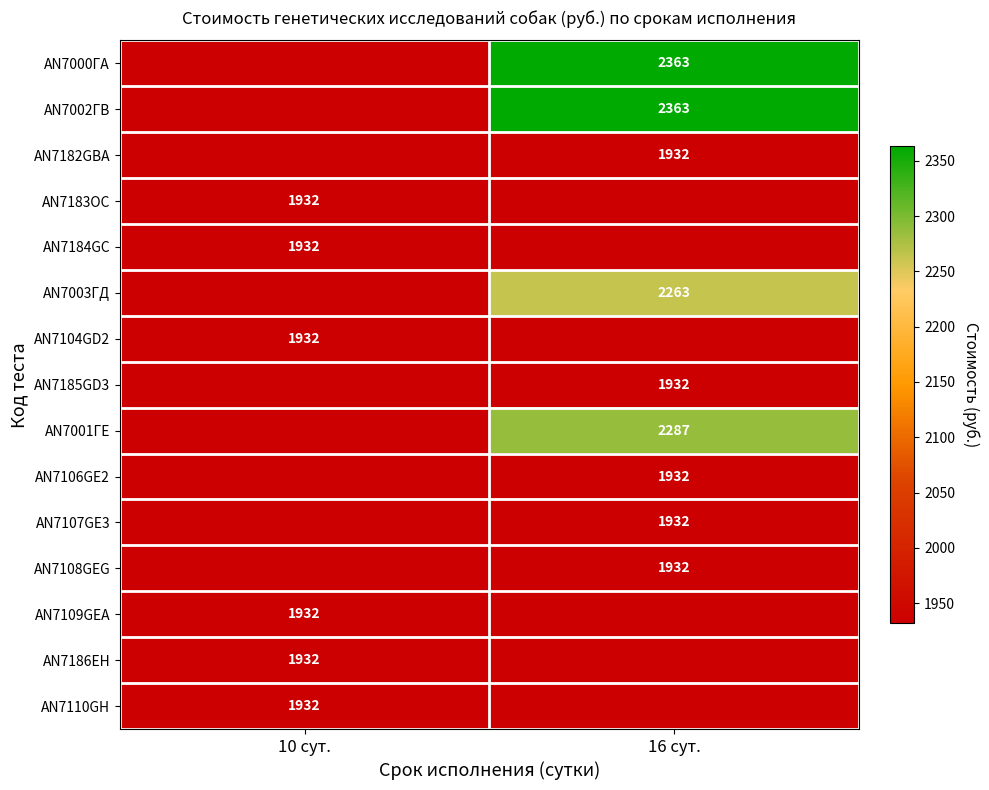

What is the total value across all series at 16 сут.?

18936